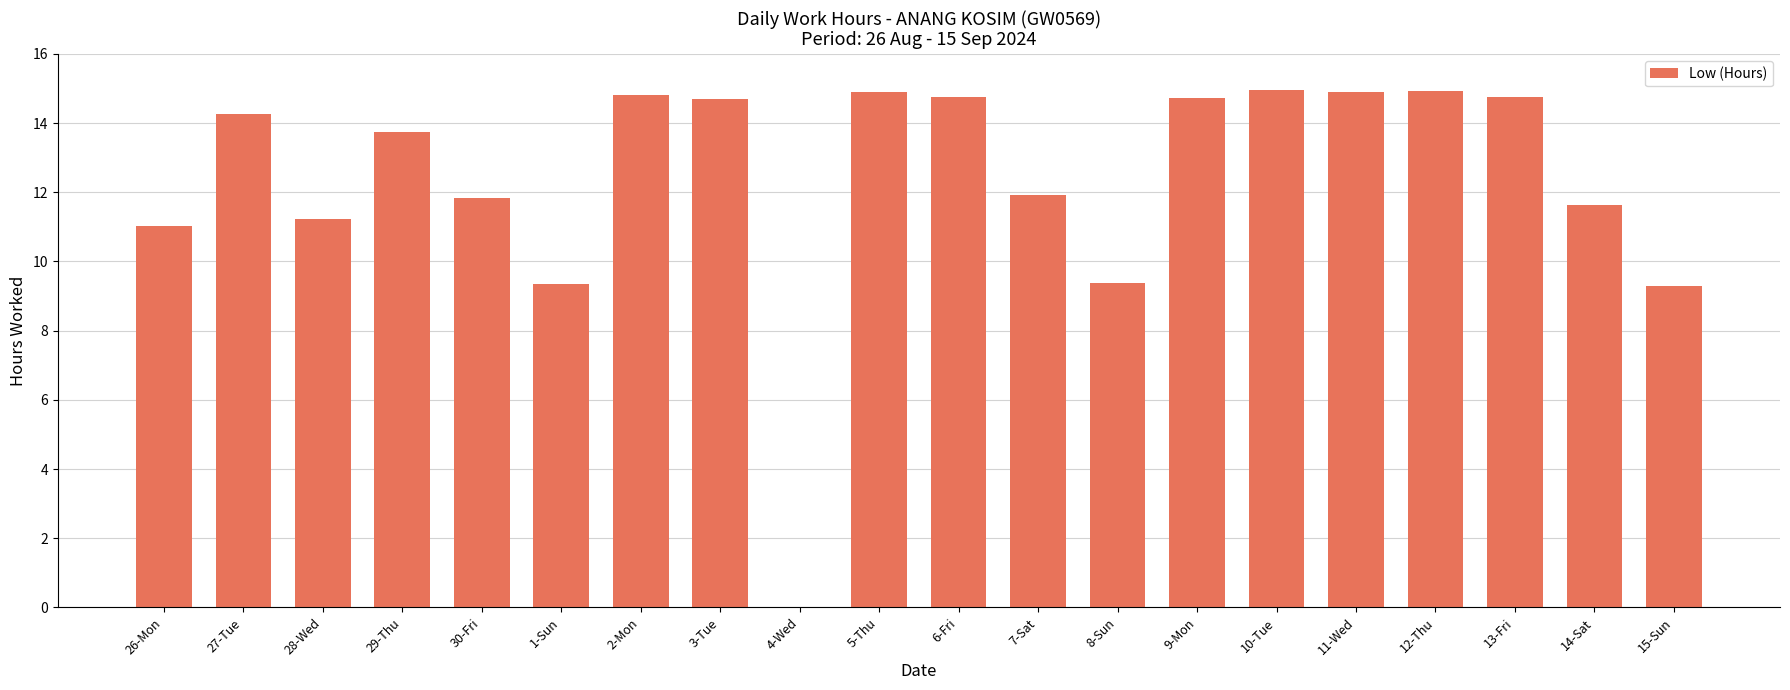

What is the change in value from 6-Fri to 8-Sun?

-5.4